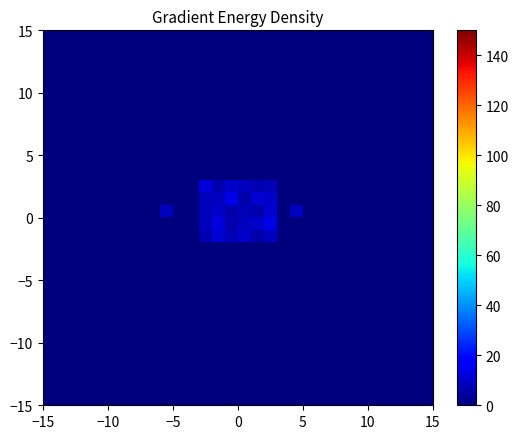

How many categories are shown in the chart?

30